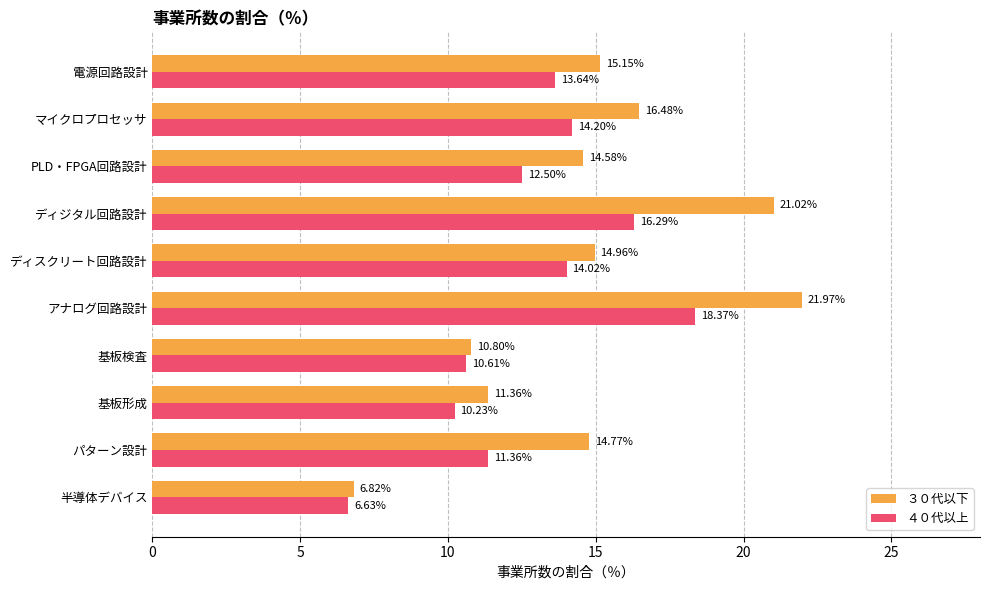

Is the value of ３０代以下 at アナログ回路設計 greater than the value of ４０代以上 at ディスクリート回路設計?

Yes